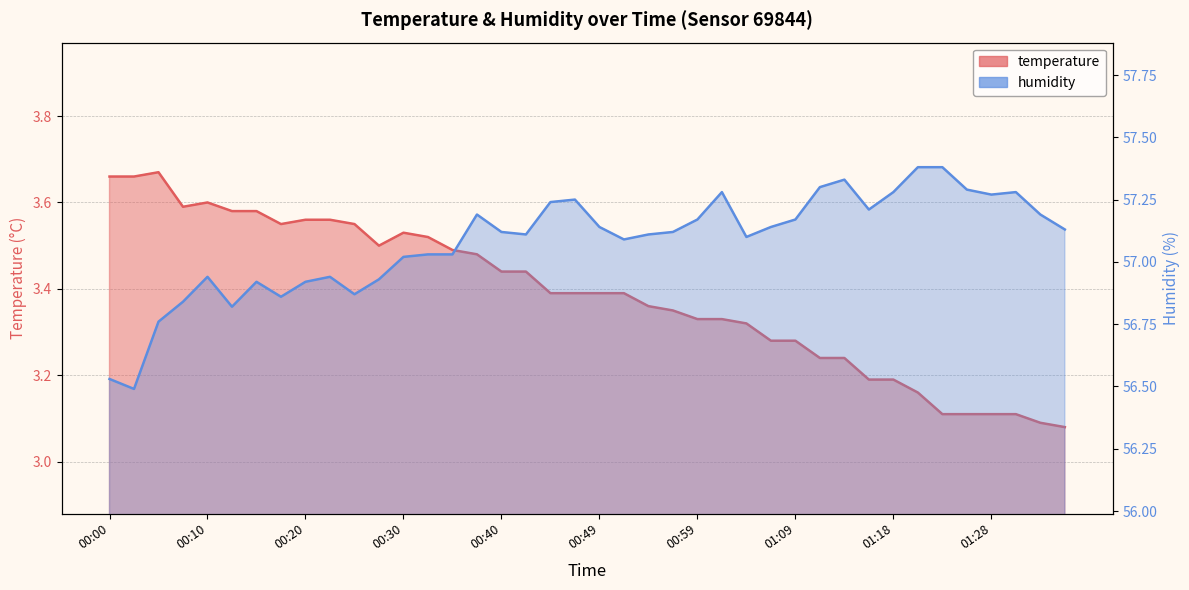

List the series in order of their peak value, highest first.

humidity, temperature